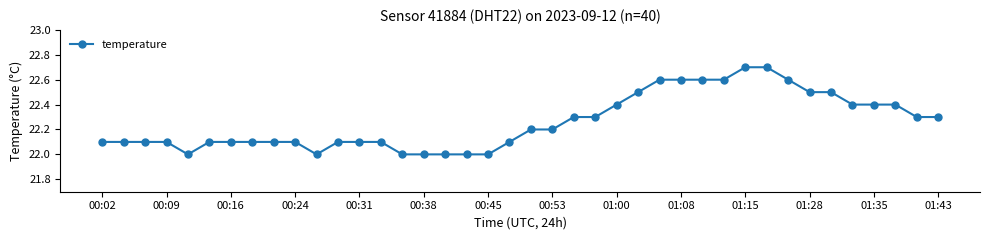

What is the greatest value displayed?

22.7